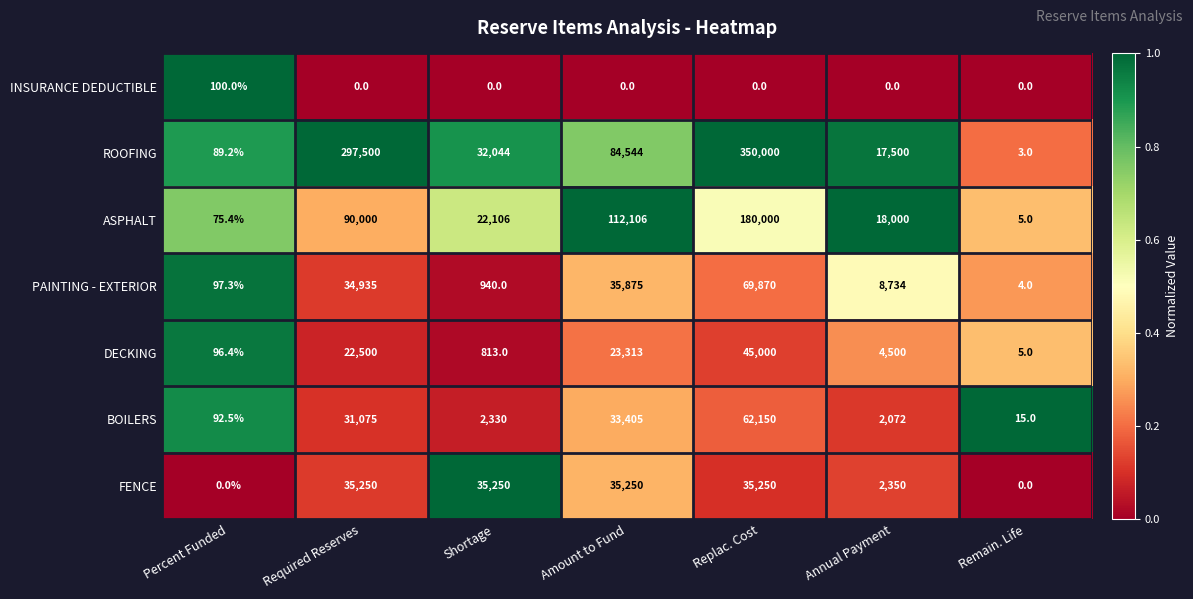

The value of ROOFING at Annual Payment is 17500.0. True or false?

True